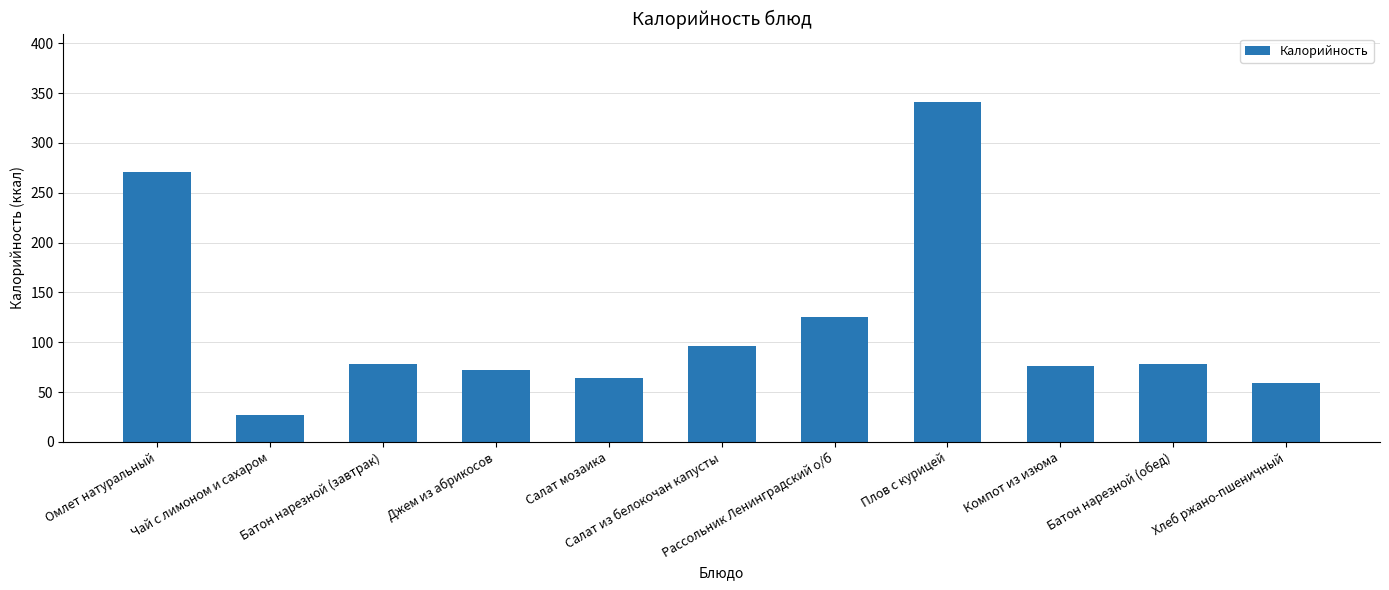

Reading left to right, list all the values displayed in this chart.

270.6	27.2	78.5	72.4	63.8	96.7	125.5	341.5	75.9	78.5	58.7